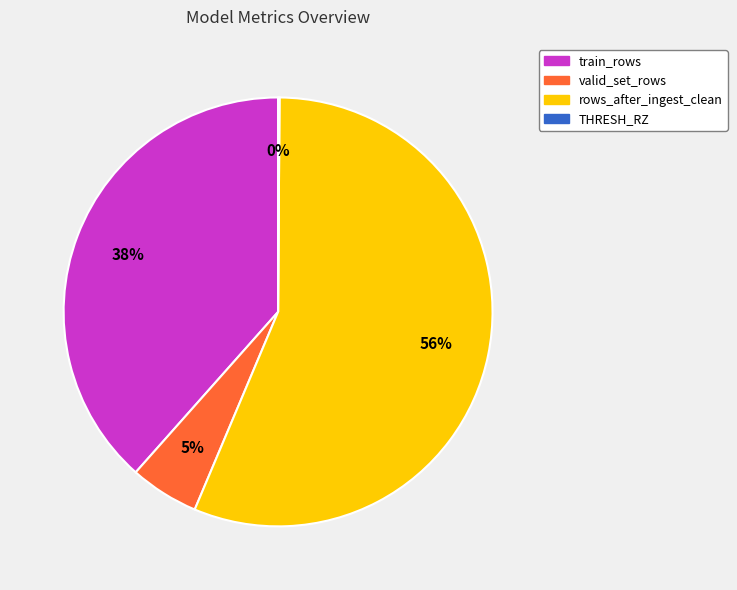

Which slice represents more than half of the pie?

rows_after_ingest_clean